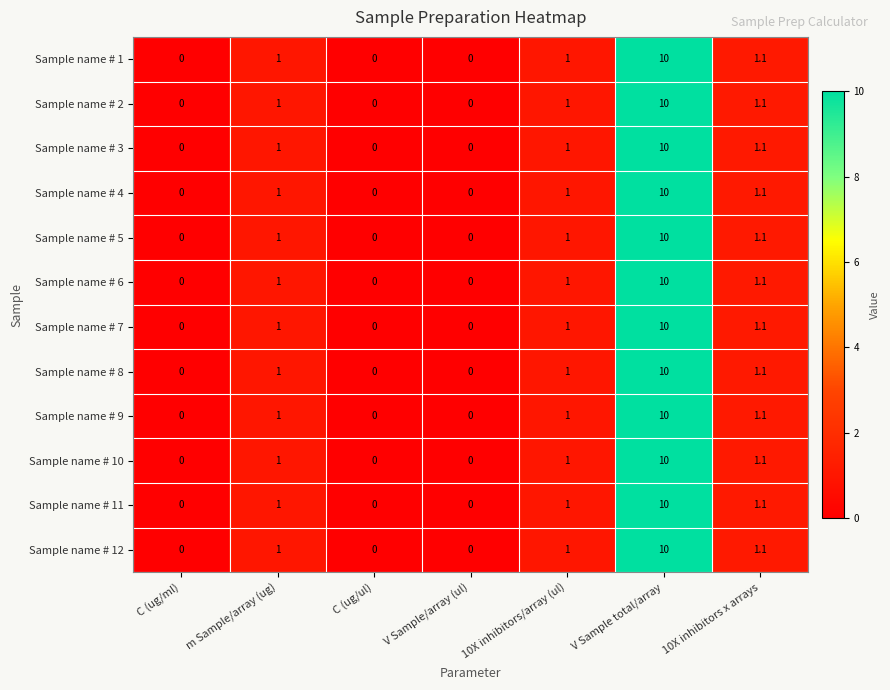

What is the greatest value displayed?

10.0